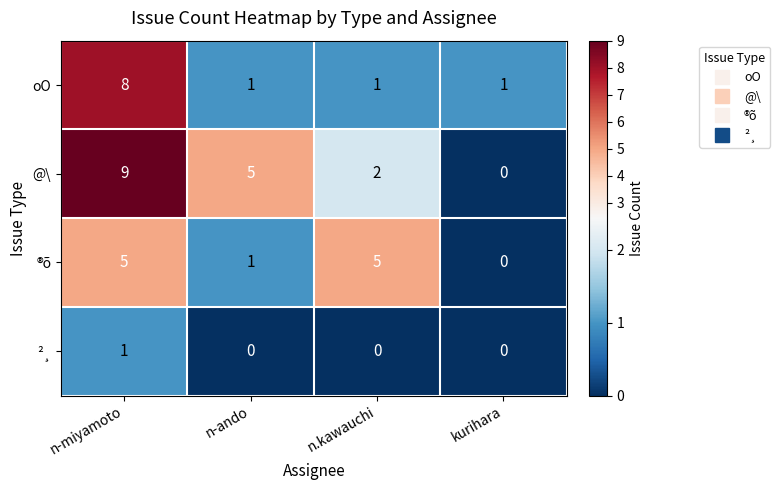

What is the total value across all series at n.kawauchi?

8